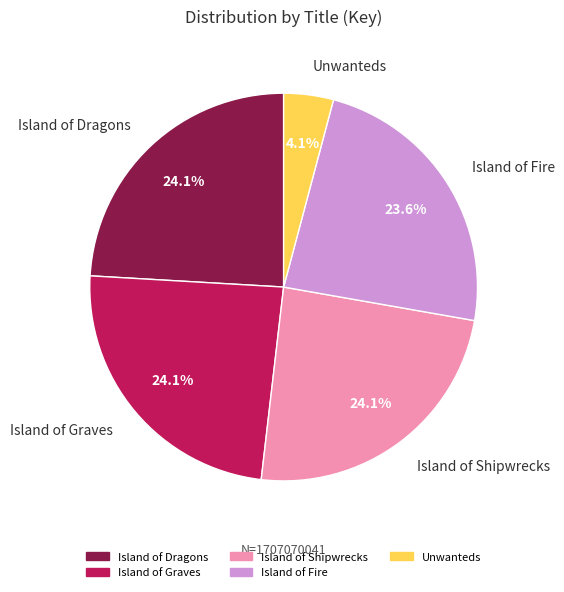

What is the ratio of the value at Island of Graves to the value at Island of Fire?

1.0